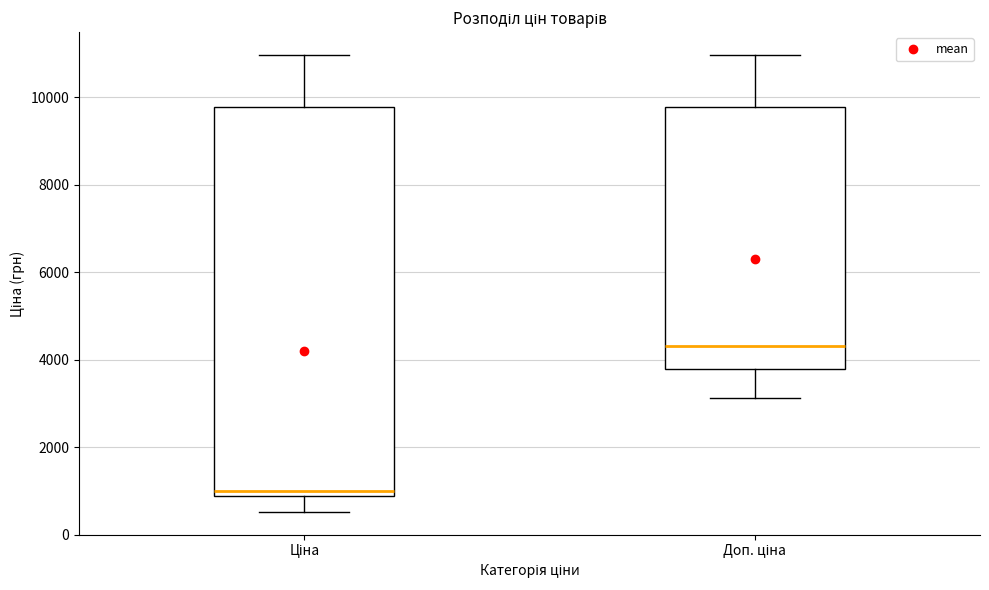

Comparing the boxes themselves (not the whiskers), which one is the tallest?

Ціна